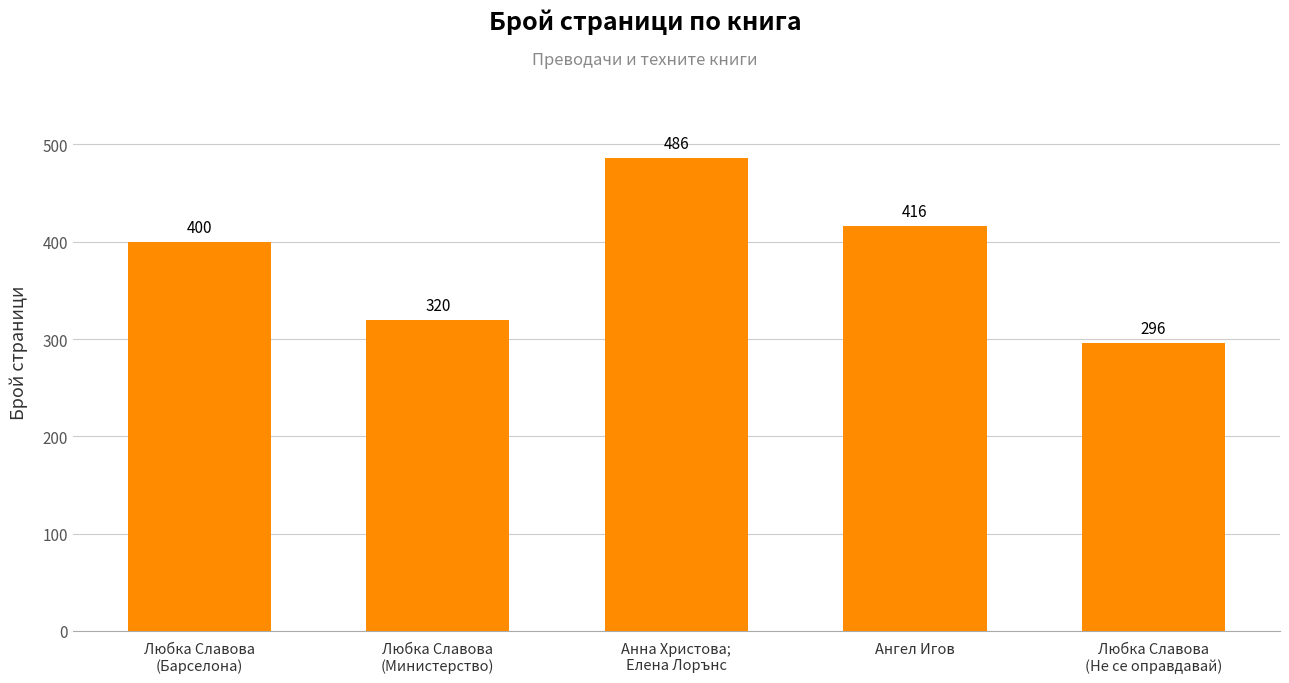

Count the number of data series in this chart.

1